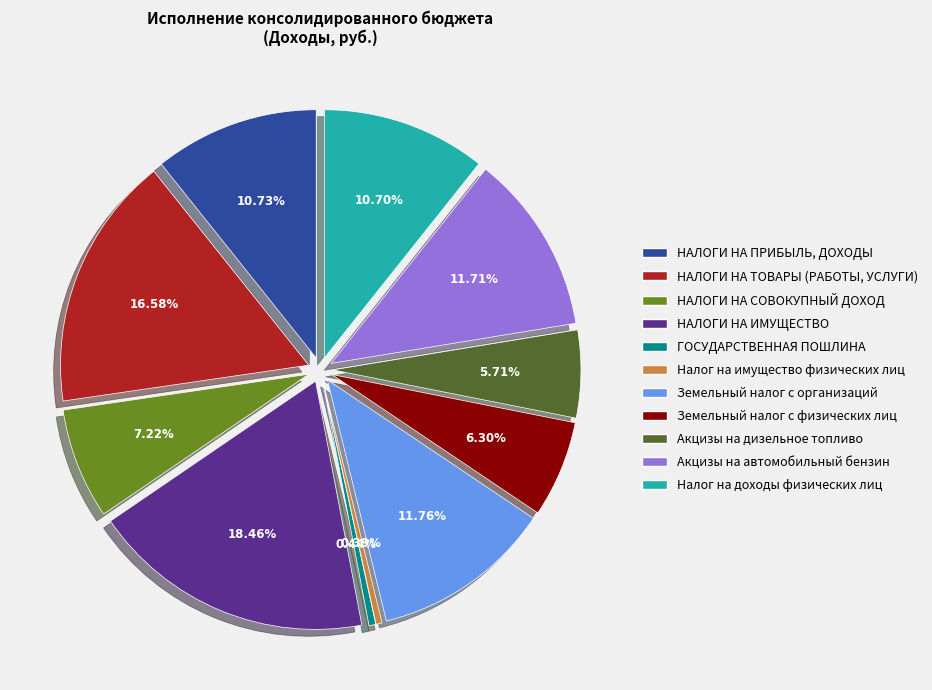

To the nearest percent, what is the average slice percentage?

9%